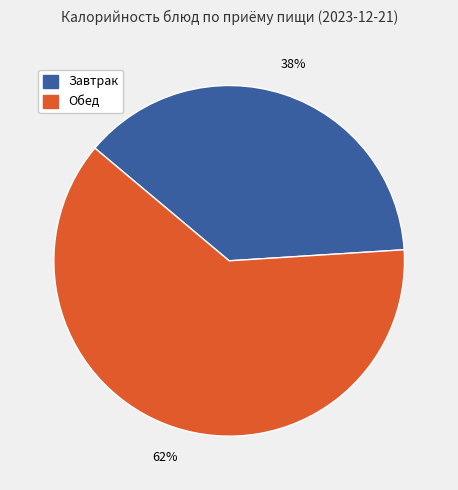

Is there a majority slice in this chart?

Yes